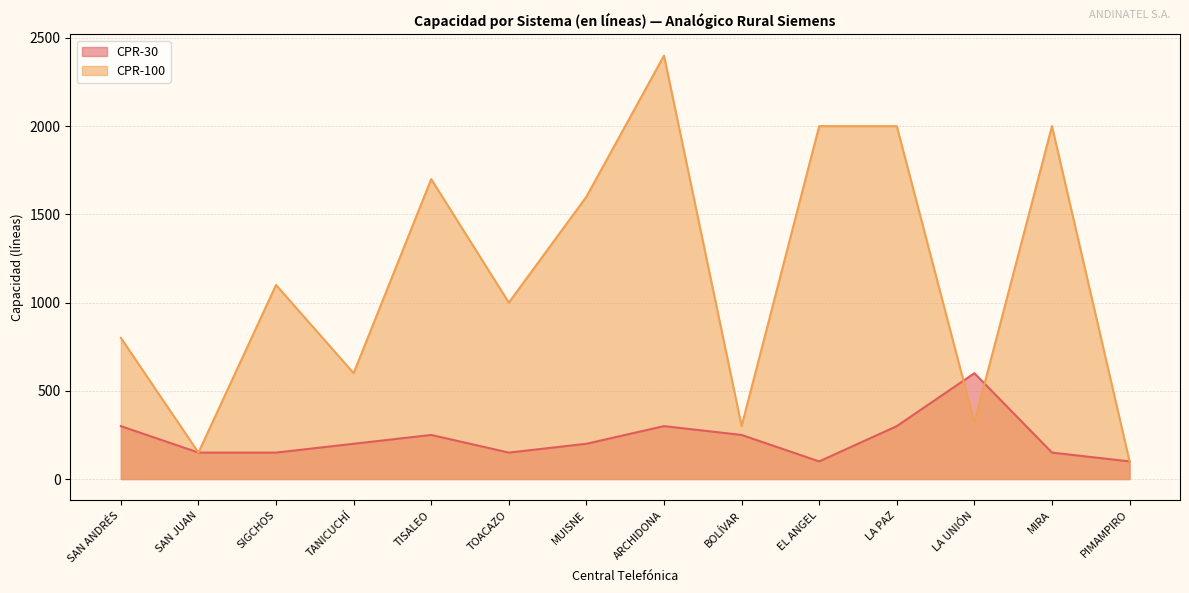

What is the maximum value shown in the chart?

2400